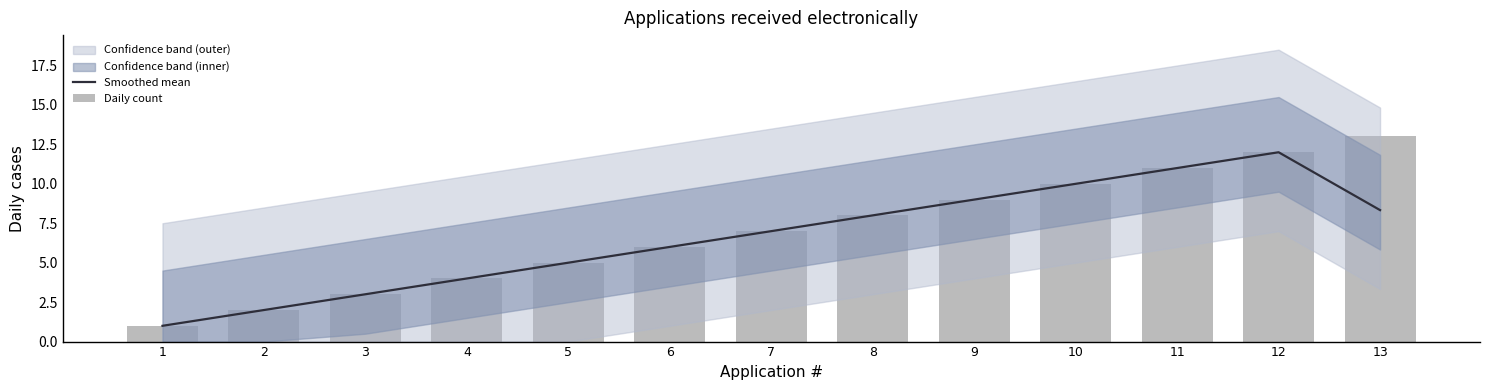

Reading left to right, extract all data points from this chart.

Smoothed mean: 1.0	2.0	3.0	4.0	5.0	6.0	7.0	8.0	9.0	10.0	11.0	12.0	8.3
Daily count: 1.0	2.0	3.0	4.0	5.0	6.0	7.0	8.0	9.0	10.0	11.0	12.0	13.0